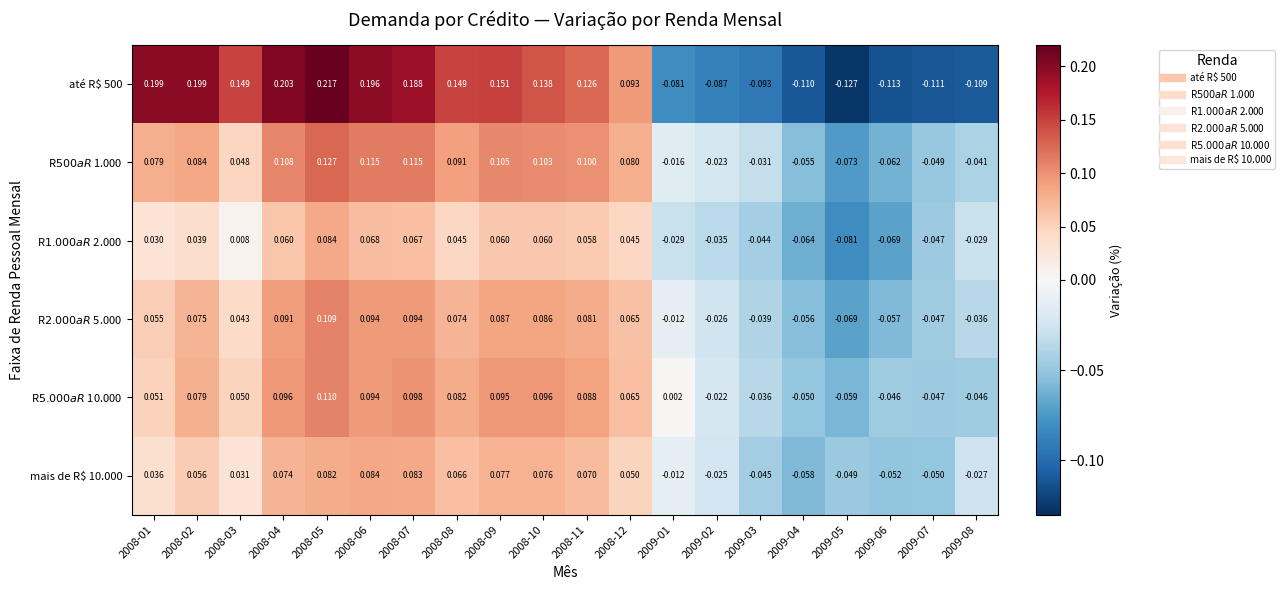

What is the total value across all series at 2009-01?

-0.1